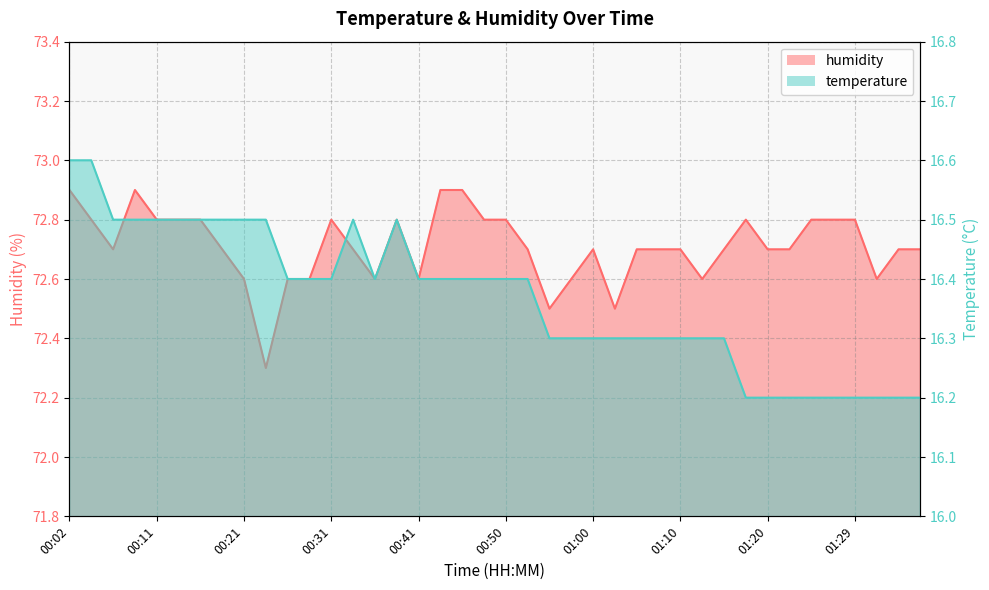

How many categories are shown in the chart?

40